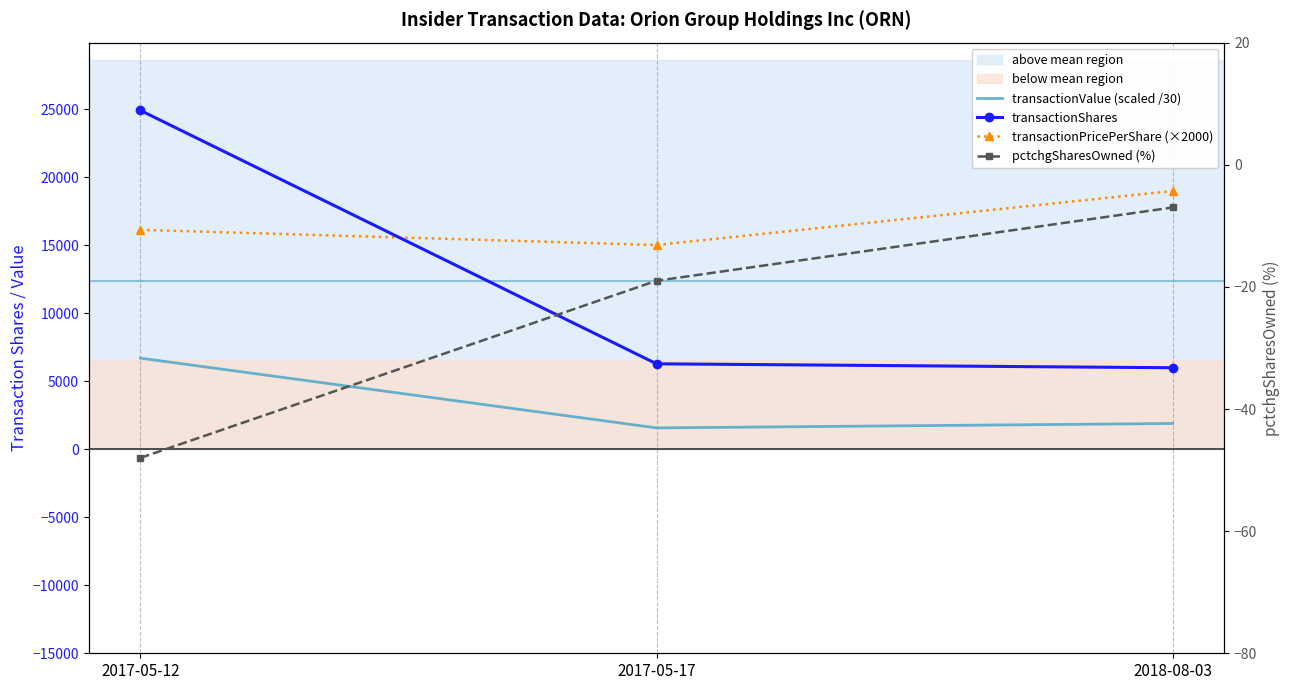

What is the average value of the transactionShares series?

12404.3